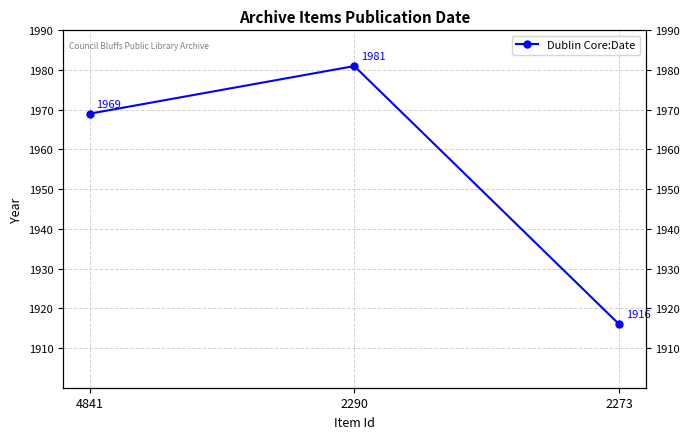

Does the chart have visible grid lines?

Yes